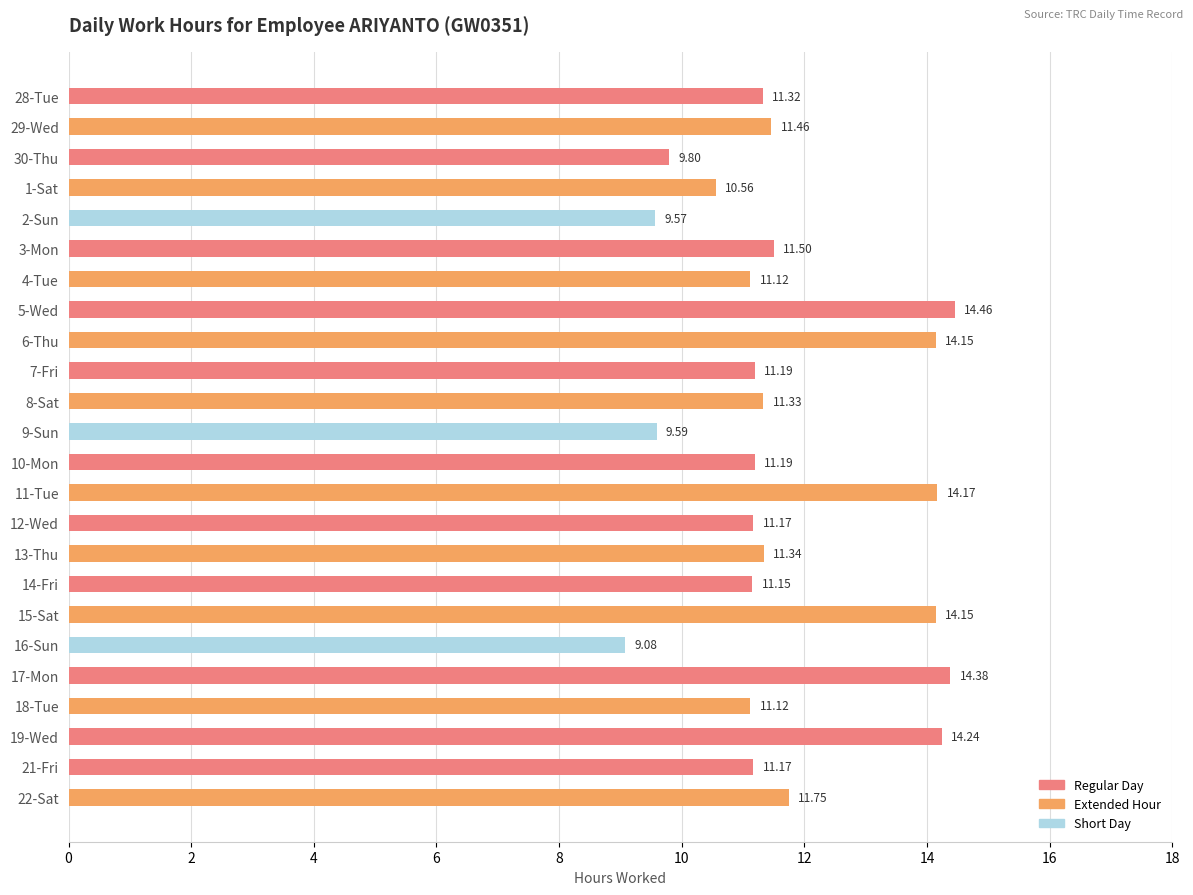

Which category has the highest value across all series?

5-Wed